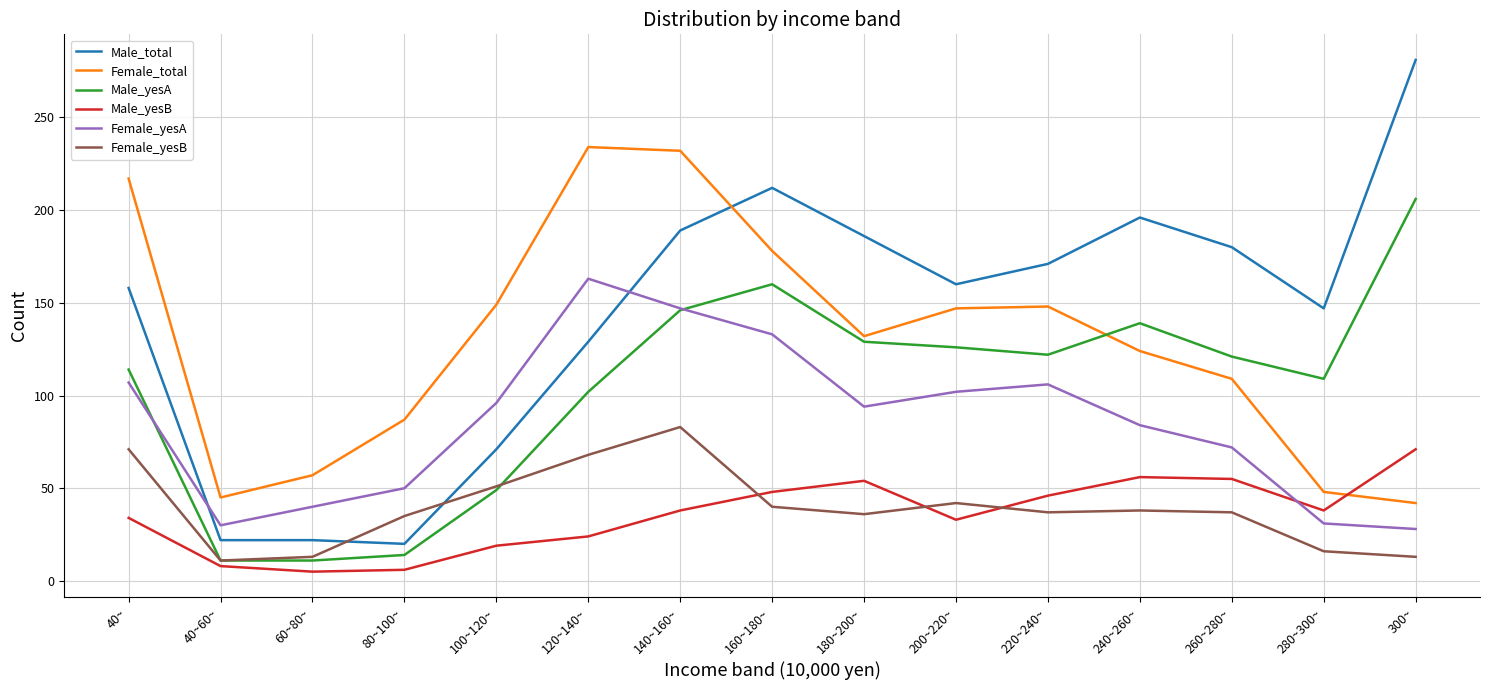

What position from the left is 300~?

15